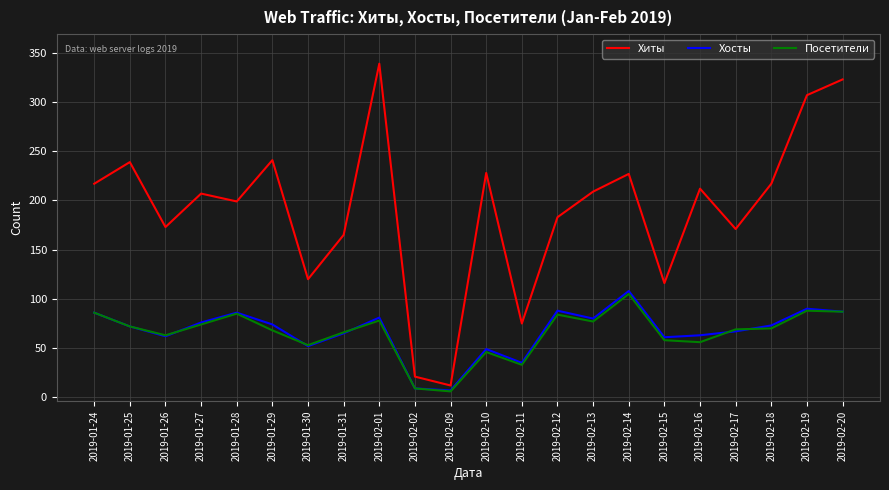

Which series has the largest total across all categories?

Хиты